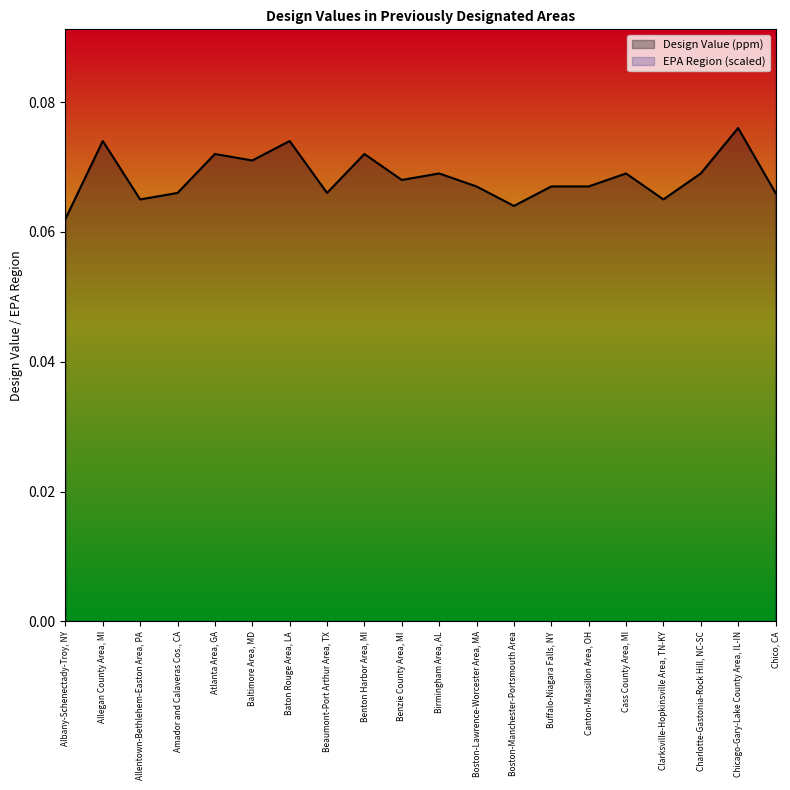

The EPA Region series shows 0.9 at Amador and Calaveras Cos., CA. True or false?

True